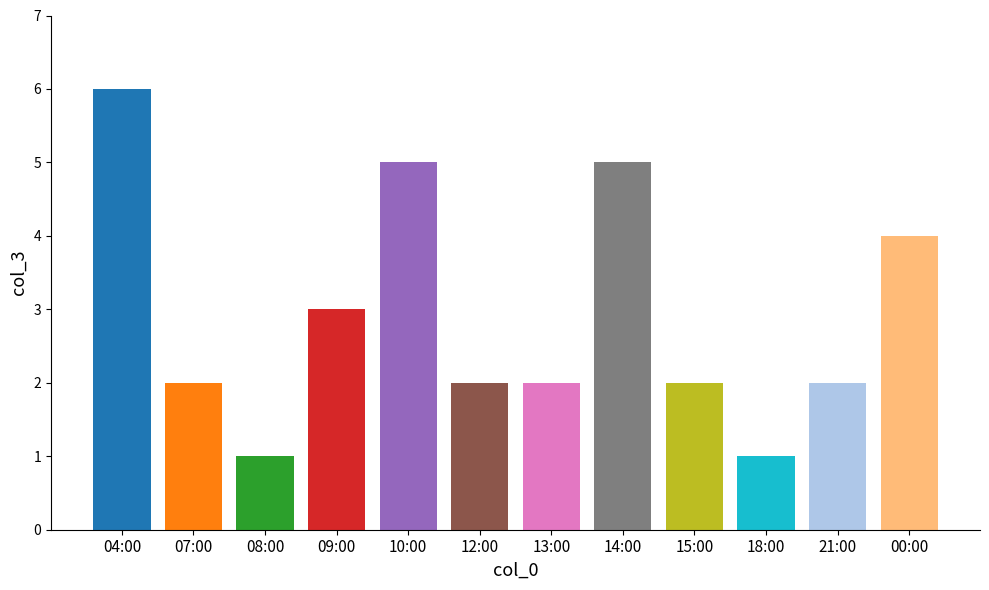

Which category has the highest value across all series?

04:00